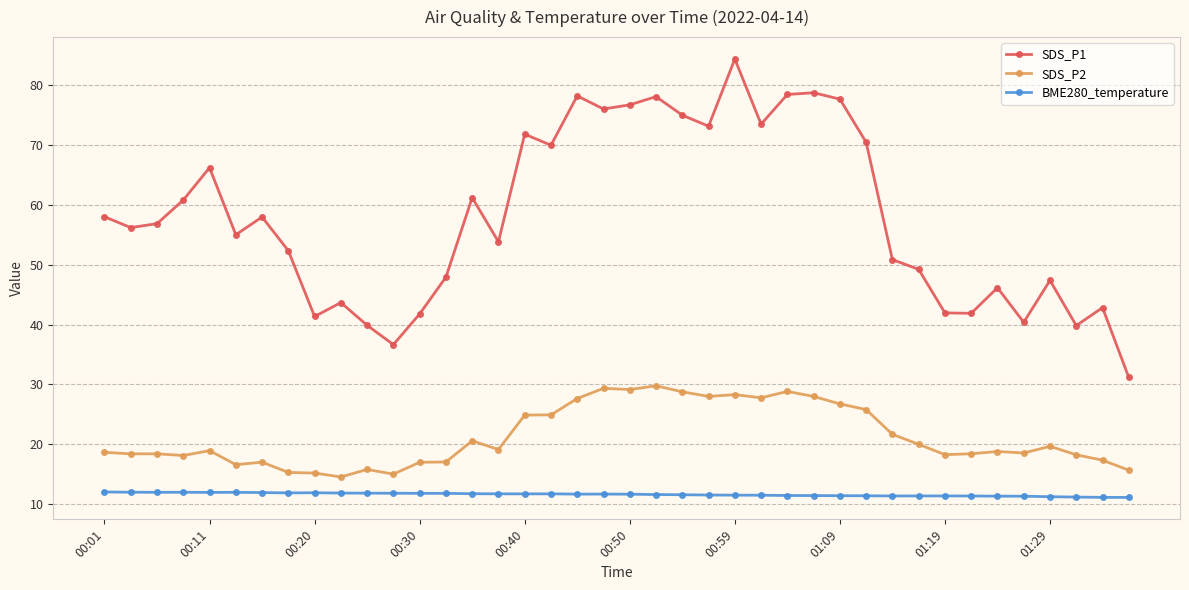

What is the lowest value of the BME280_temperature series?

11.1